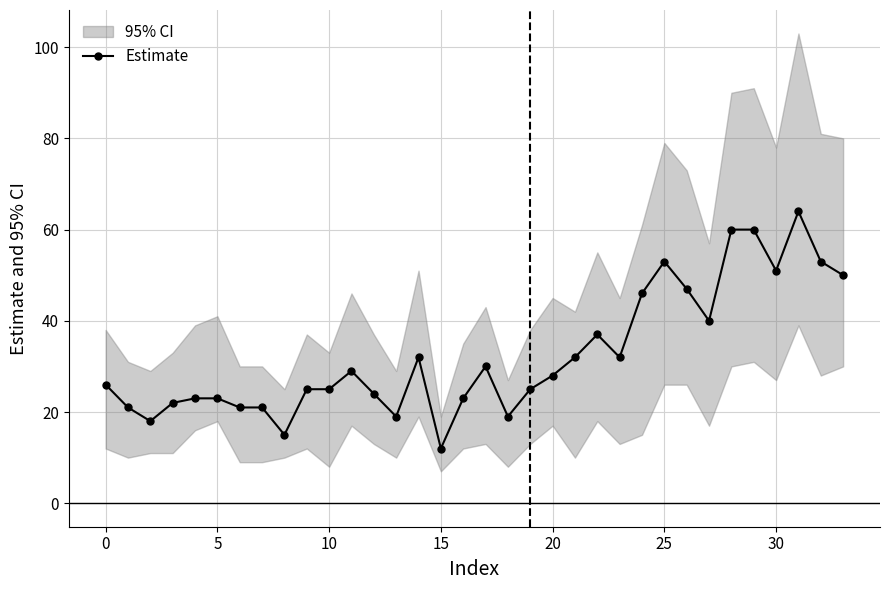

At which category does the chart reach its peak across all series?

31